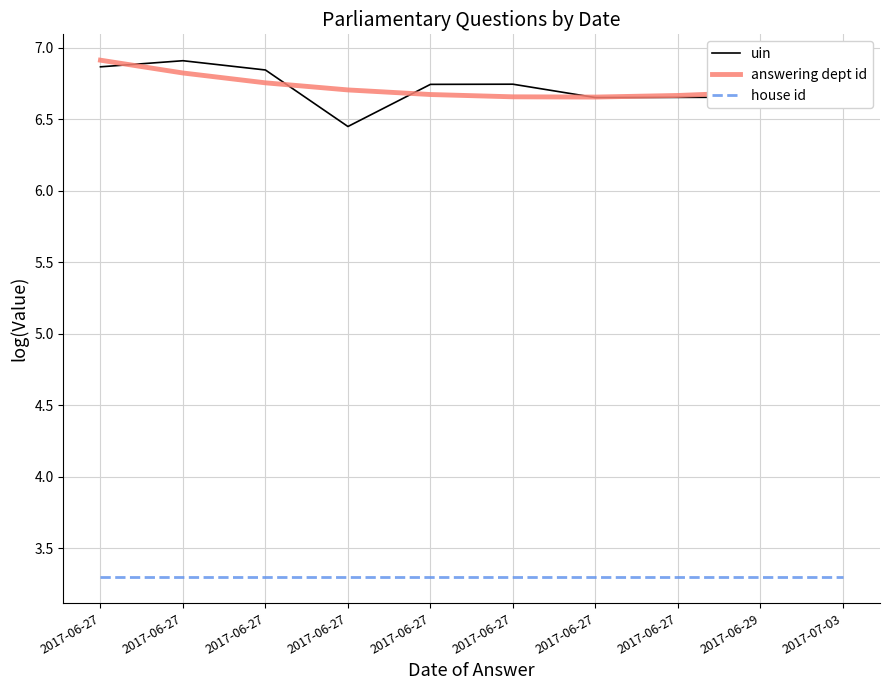

What are all the series names shown in the legend?

uin, answering dept id, house id